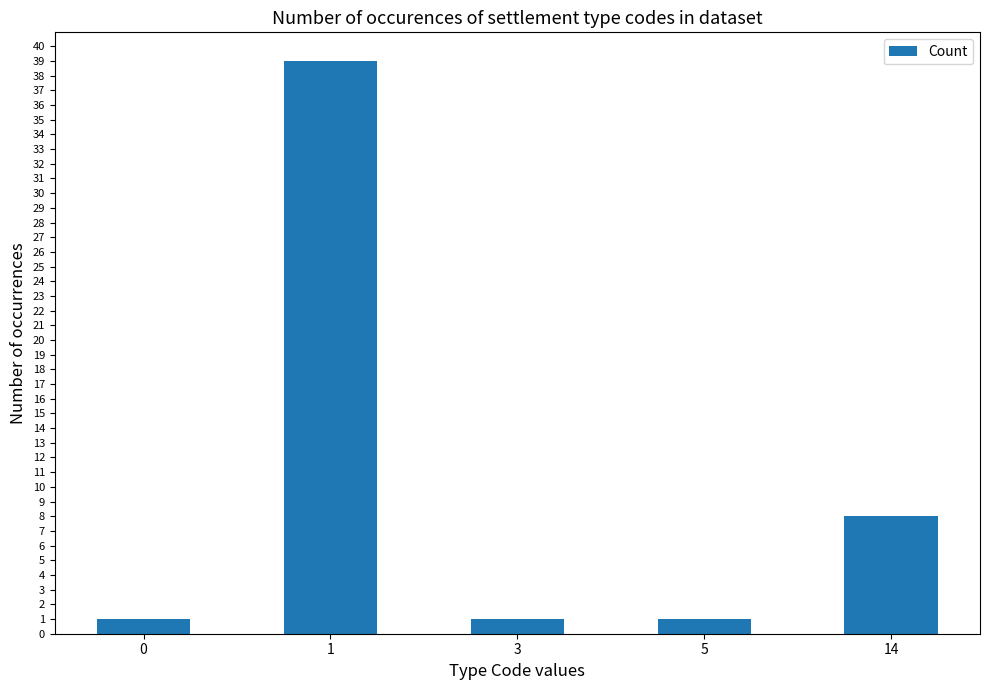

How many bars are there in total?

5